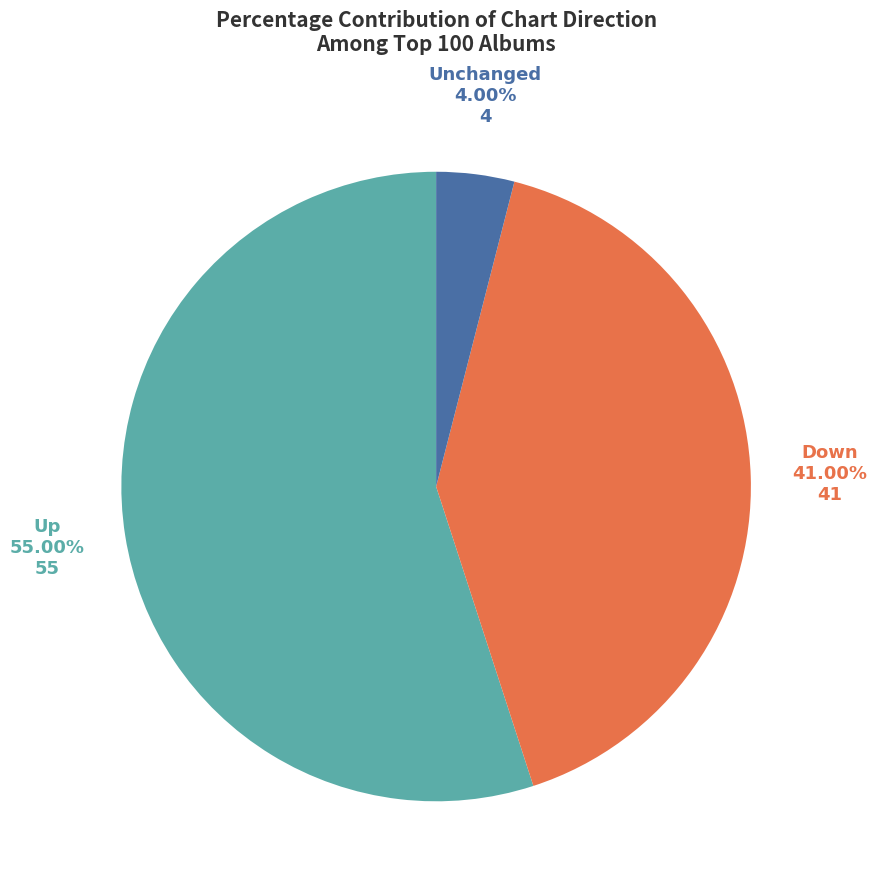

Is there a majority slice in this chart?

Yes